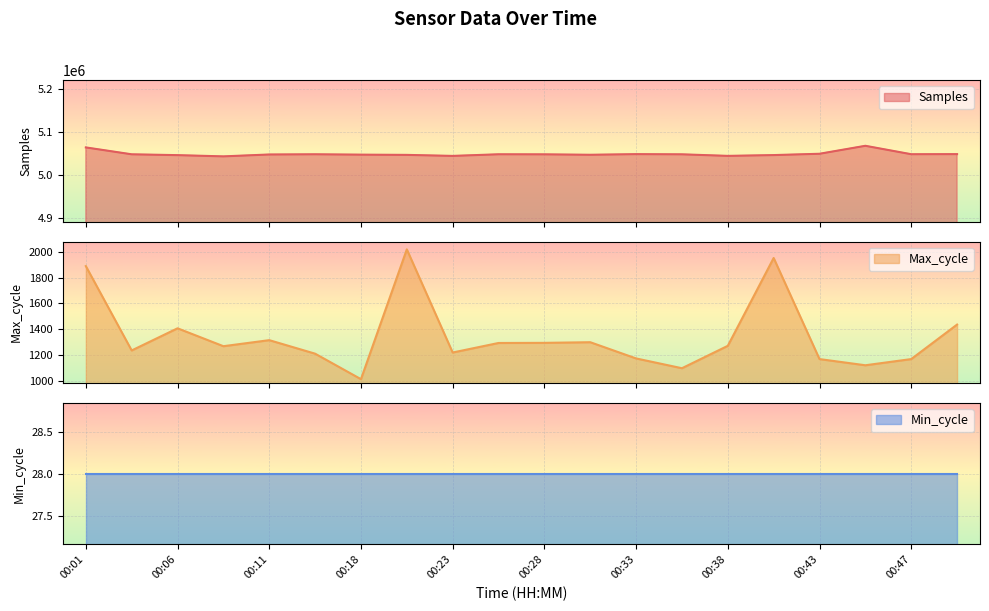

What is the value of the Samples point at the 15th from the left?

5044703